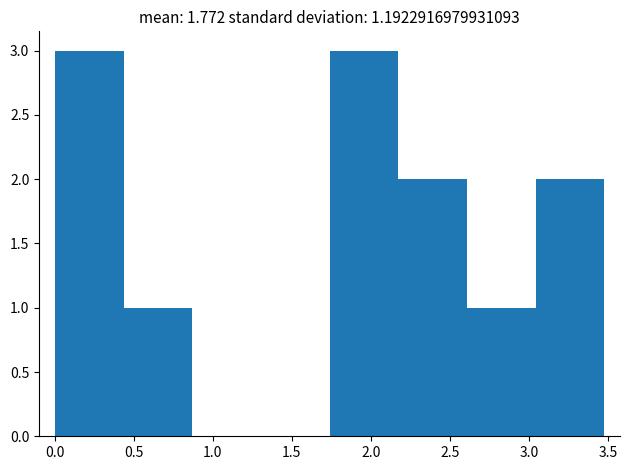

What is the height of the bar covering 2.60 to 3.05 on the x-axis? Neither the bar edges nor the heights are printed on the chart, so give them approximately, as read against the axes.

1